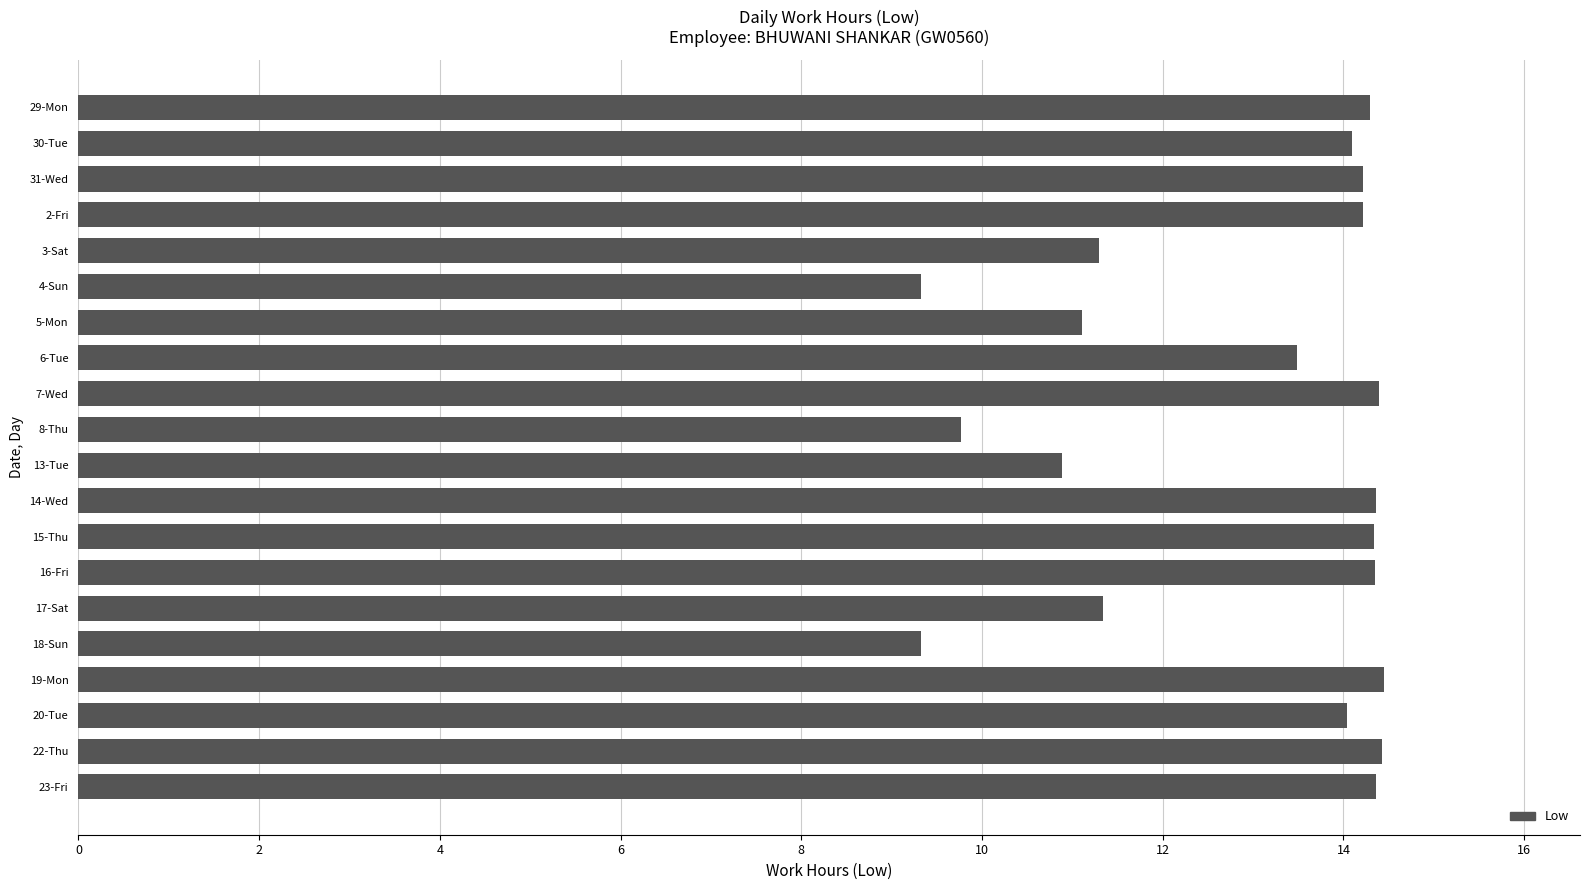

Is it true that the value at 8-Thu is 15.0?

False